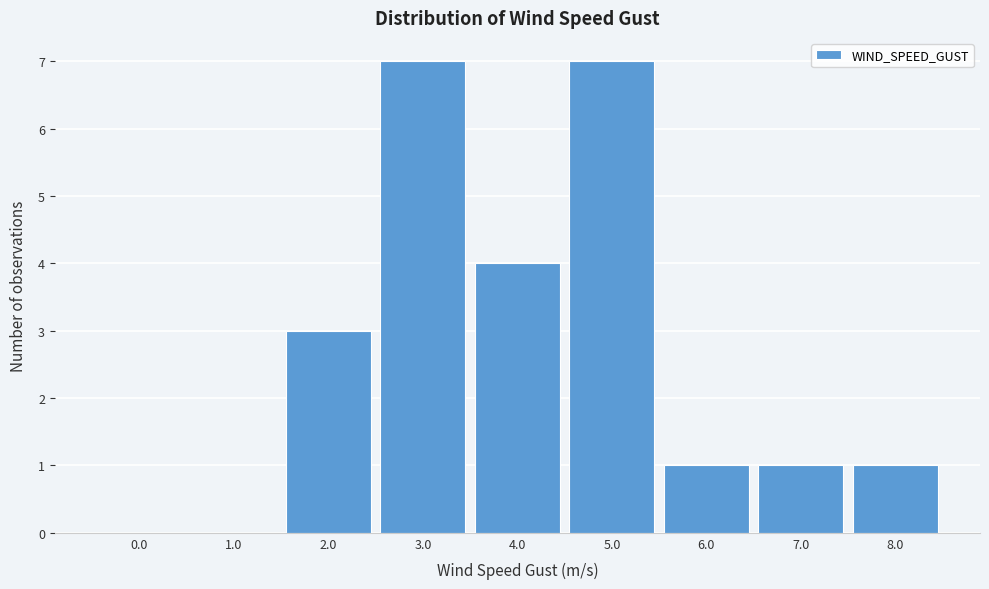

Reading left to right, what are all the values shown in this chart?

0.0=0	1.0=0	2.0=3	3.0=7	4.0=4	5.0=7	6.0=1	7.0=1	8.0=1